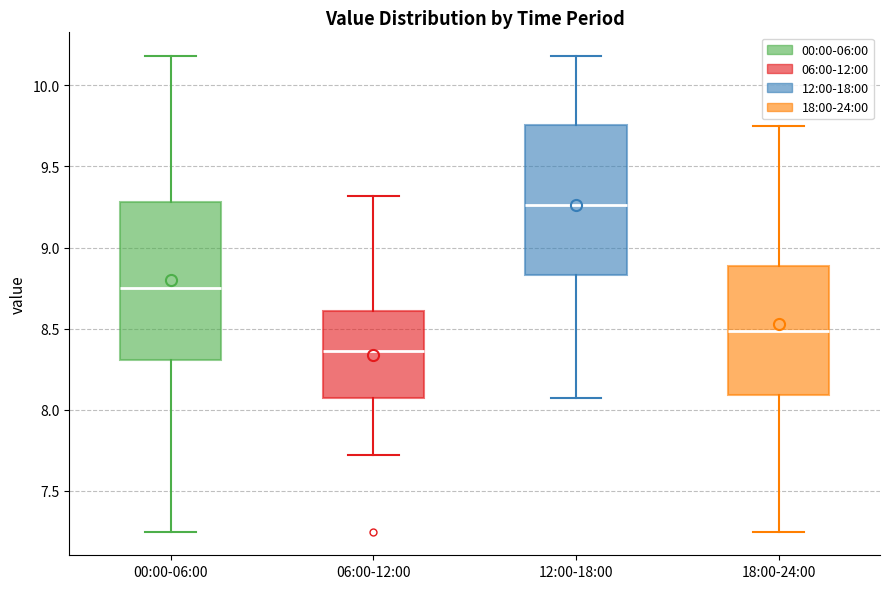

Which box has the lowest median line?

06:00-12:00